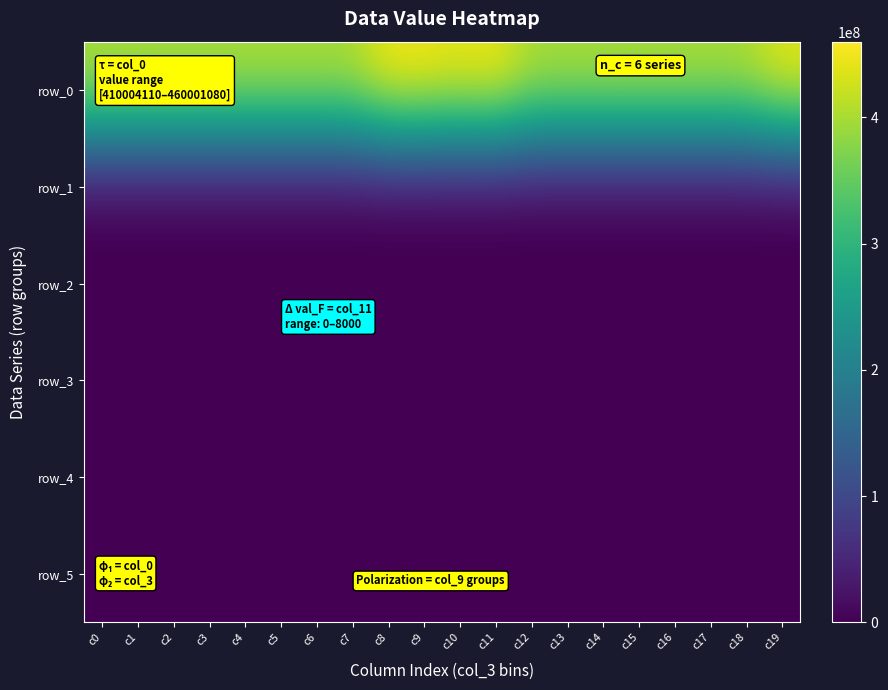

Which has a higher value, c17 or c5?

c5